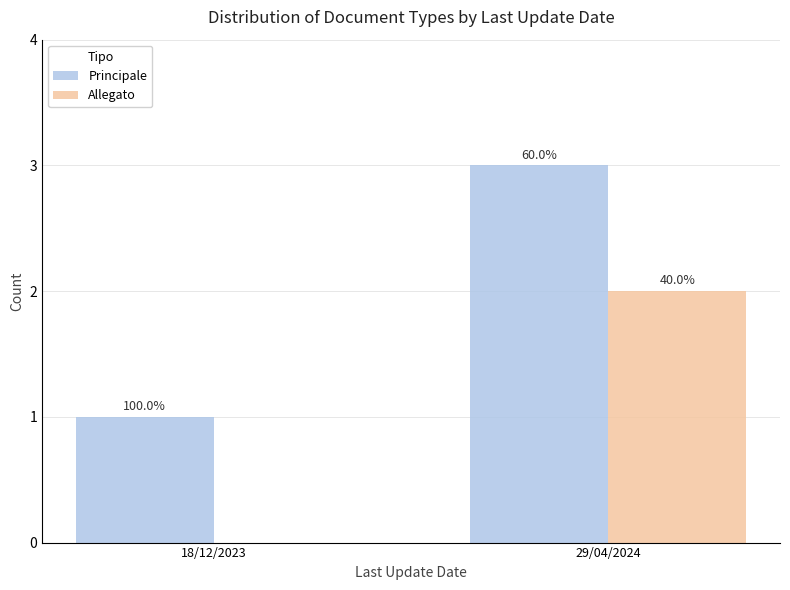

Are the bars grouped side by side (vs. stacked)?

Yes